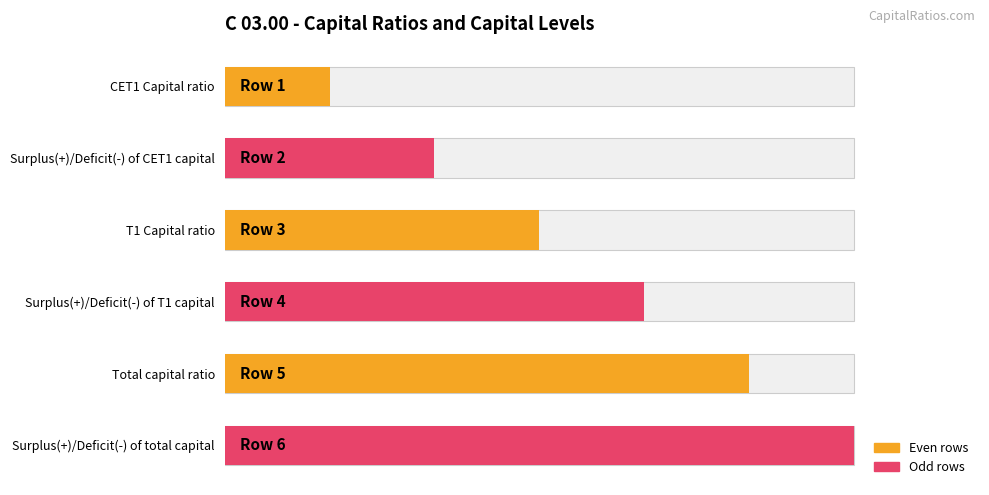

Rank the categories by value from lowest to highest.

CET1 Capital ratio, Surplus(+)/Deficit(-) of CET1 capital, T1 Capital ratio, Surplus(+)/Deficit(-) of T1 capital, Total capital ratio, Surplus(+)/Deficit(-) of total capital